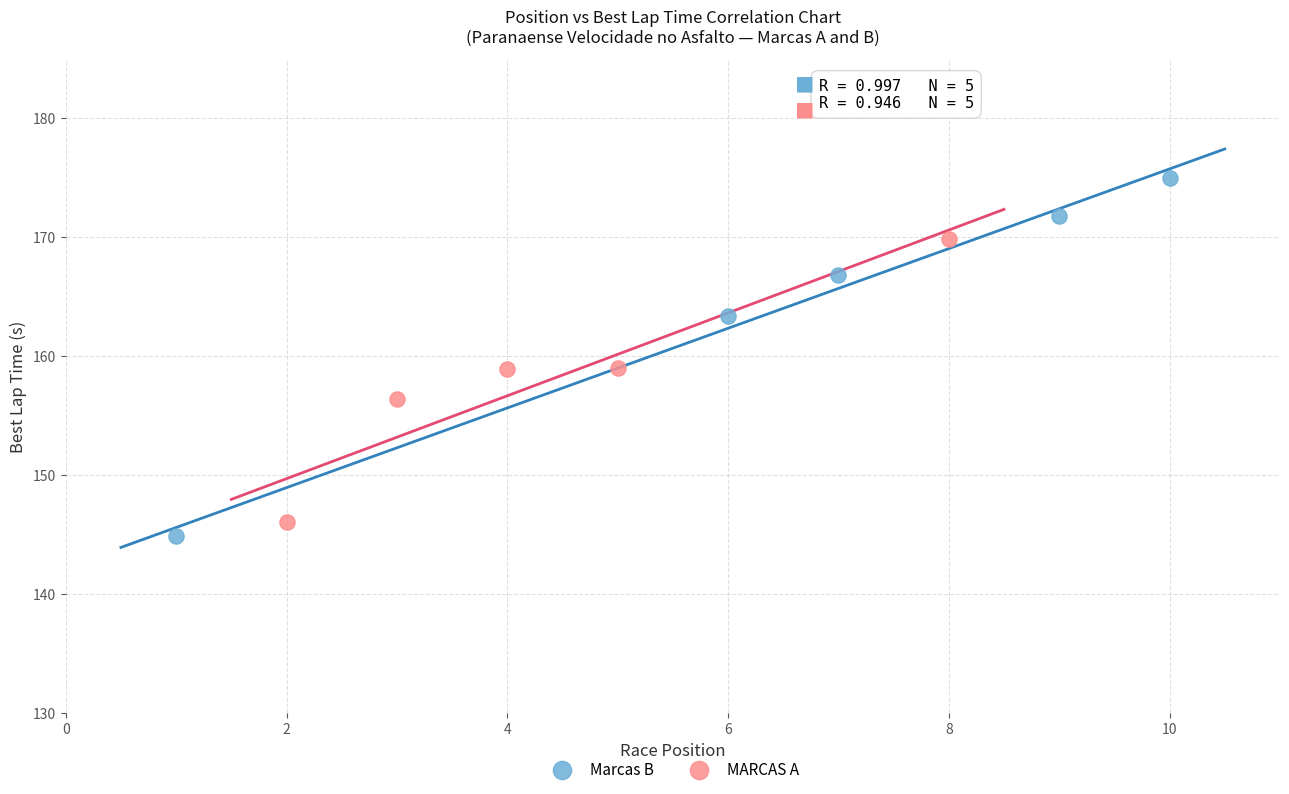

Which series contains the highest Y value?

Marcas B